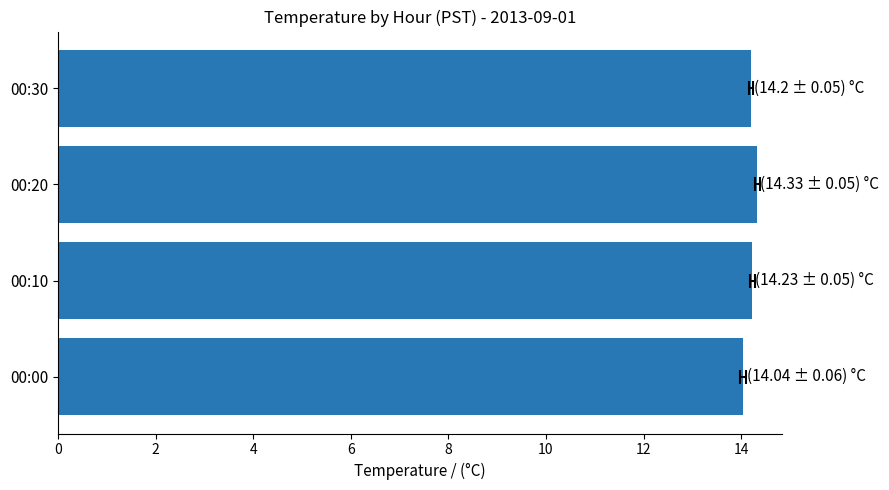

What is the value of the 1st bar from the left?

14.0